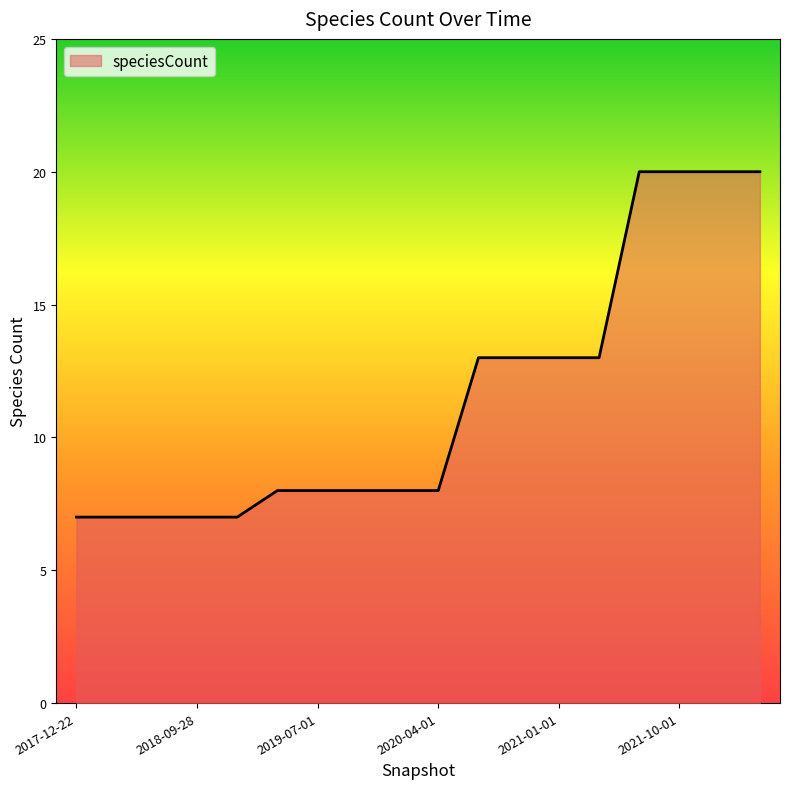

What is the sum of all values?

207